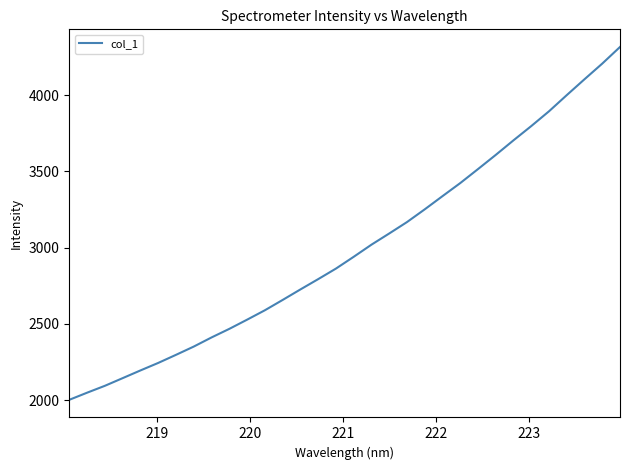

How many lines are shown in the chart?

1